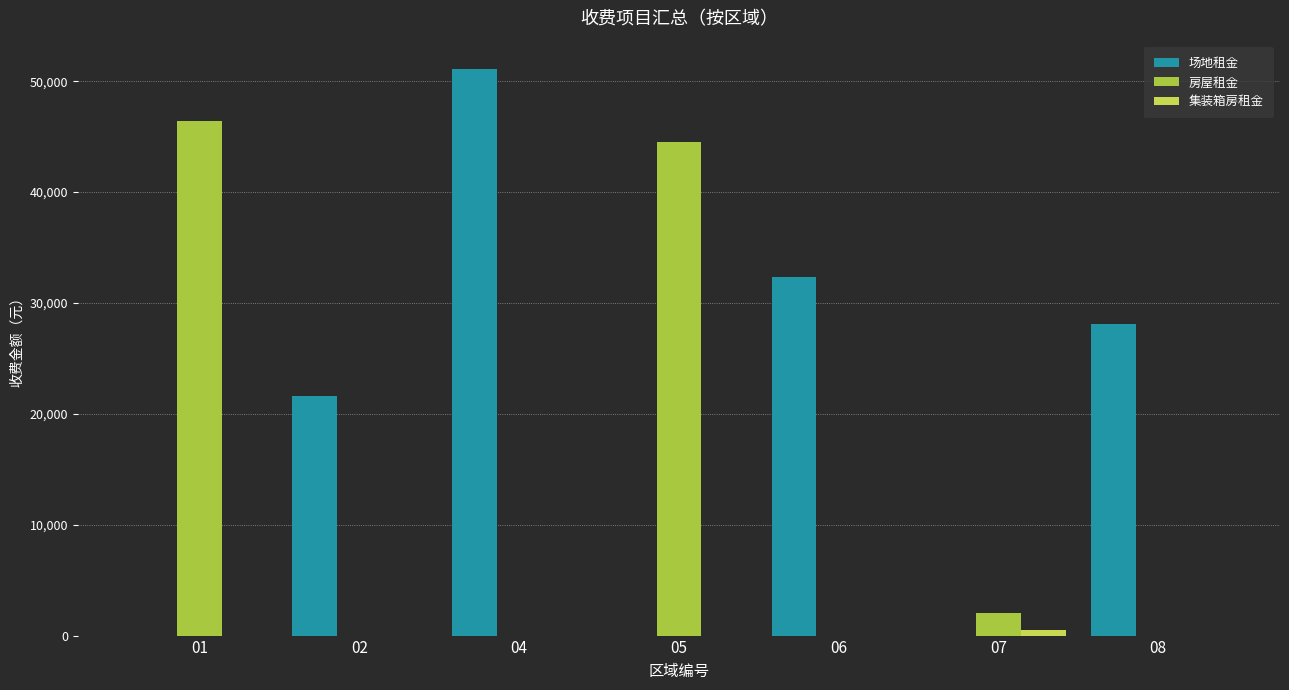

The value of 集装箱房租金 at 05 is -238.9. True or false?

False